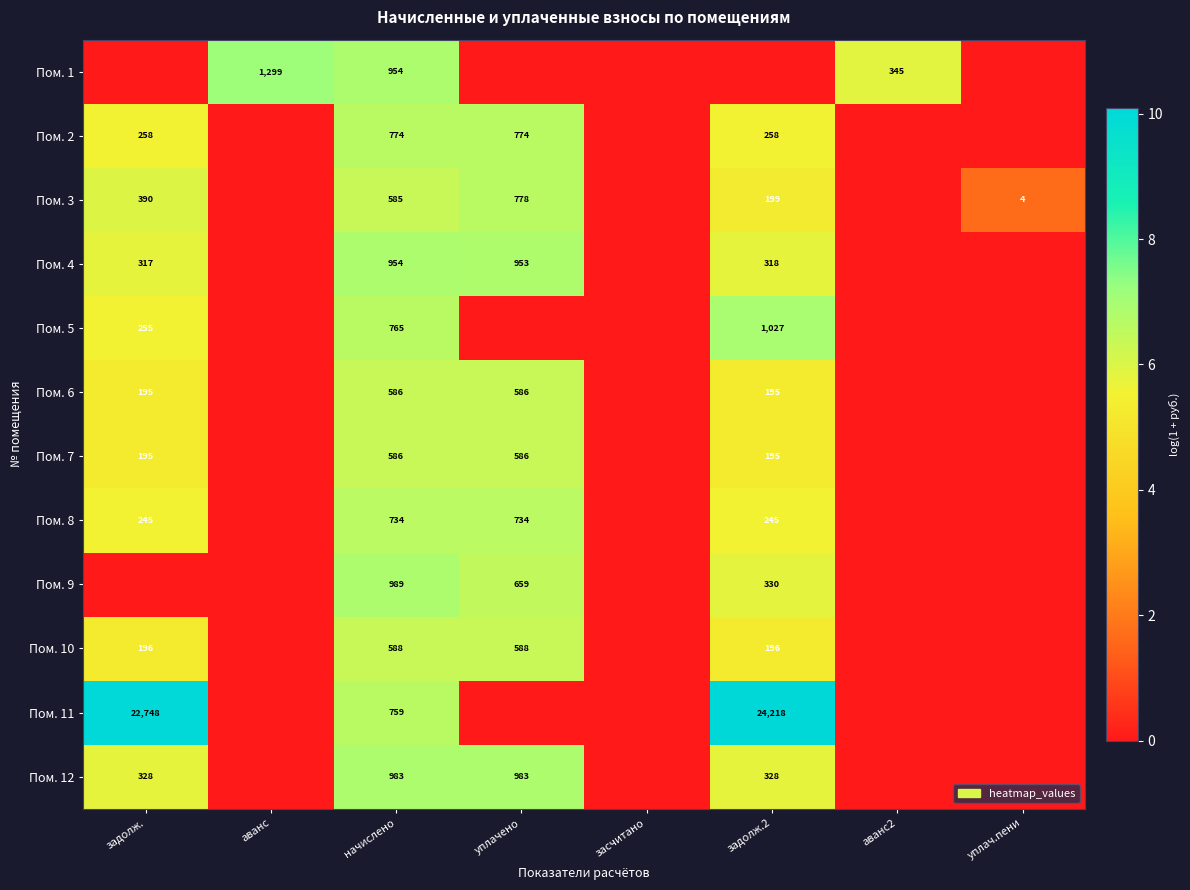

True or false: Пом. 2 has a value of 145 at задолж..

False